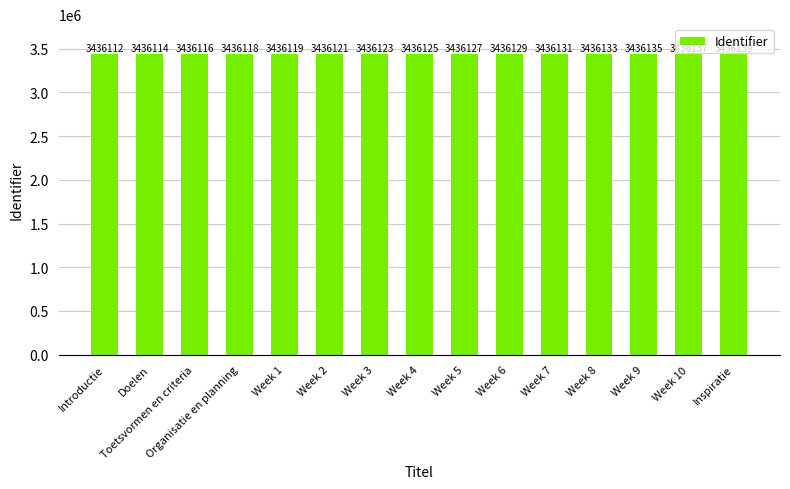

True or false: the data shows 4568015 at Week 9.

False